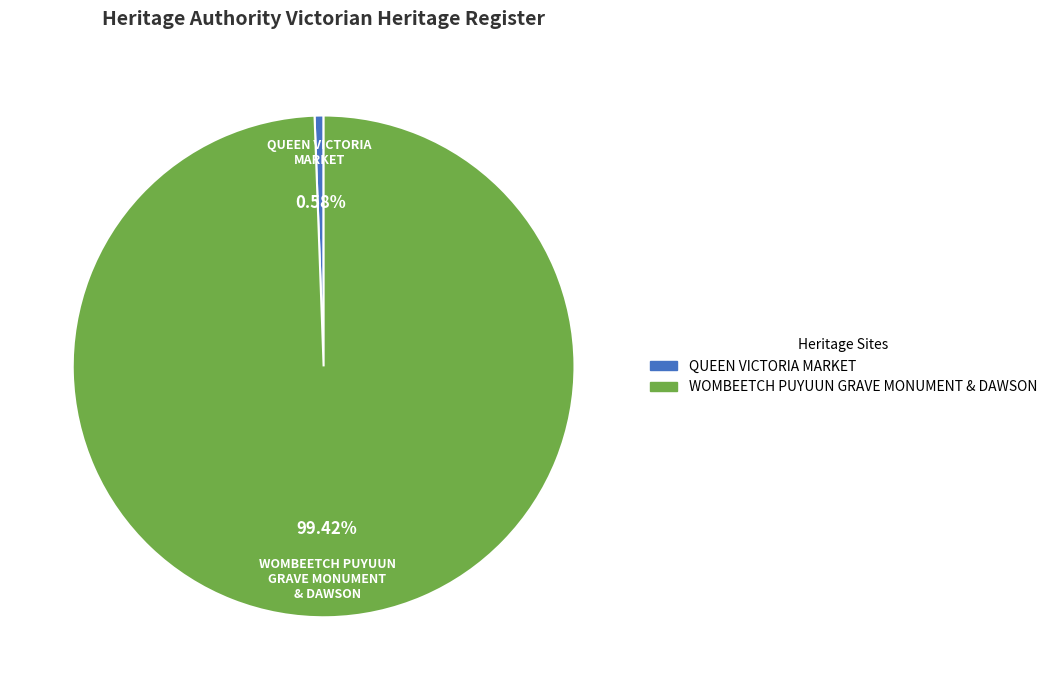

Between QUEEN VICTORIA MARKET and WOMBEETCH PUYUUN GRAVE MONUMENT & DAWSON, which is larger?

WOMBEETCH PUYUUN GRAVE MONUMENT & DAWSON